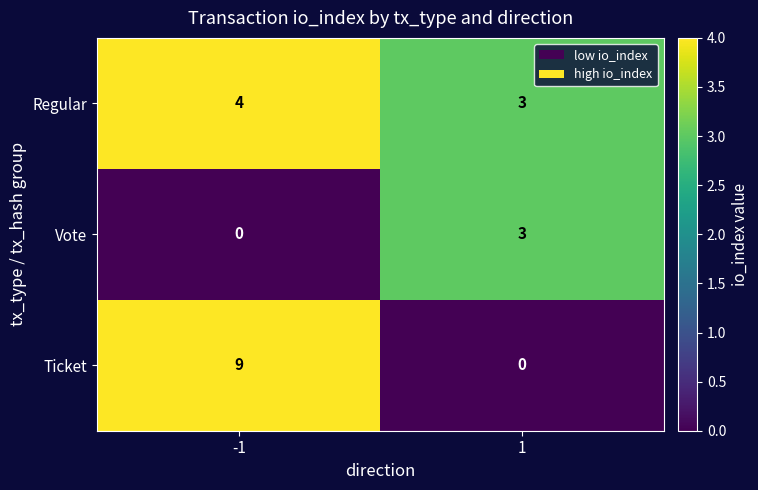

What is the maximum value for Ticket?

9